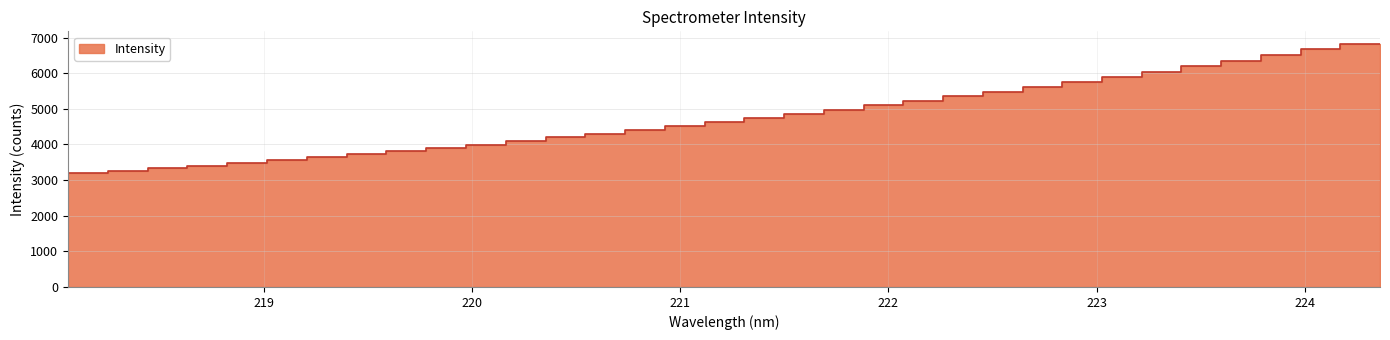

List the labels in order of value, largest first.

224.3616, 224.1709, 223.9802, 223.7895, 223.5987, 223.408, 223.2172, 223.0264, 222.8355, 222.6447, 222.4538, 222.263, 222.0721, 221.8812, 221.6902, 221.4993, 221.3083, 221.1174, 220.9264, 220.7354, 220.5444, 220.3533, 220.1623, 219.9712, 219.7801, 219.589, 219.3979, 219.2067, 219.0156, 218.8244, 218.6332, 218.442, 218.2508, 218.0596